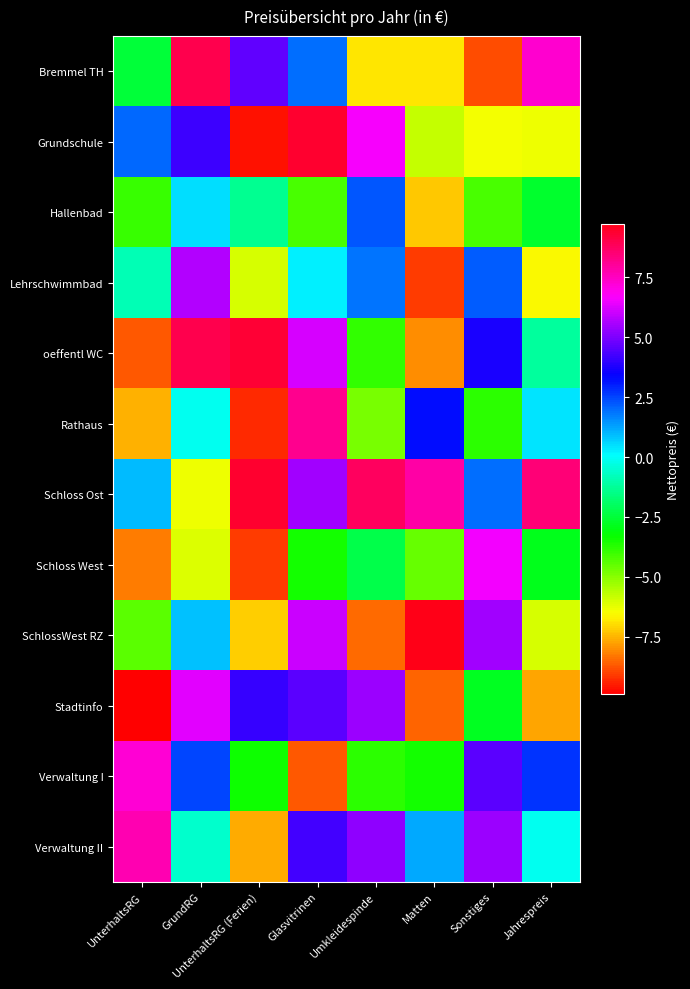

Rank the series at Umkleidespinde from lowest to highest value.

SchlossWest RZ, Bremmel TH, Rathaus, oeffentl WC, Verwaltung I, Schloss West, Lehrschwimmbad, Hallenbad, Verwaltung II, Stadtinfo, Grundschule, Schloss Ost